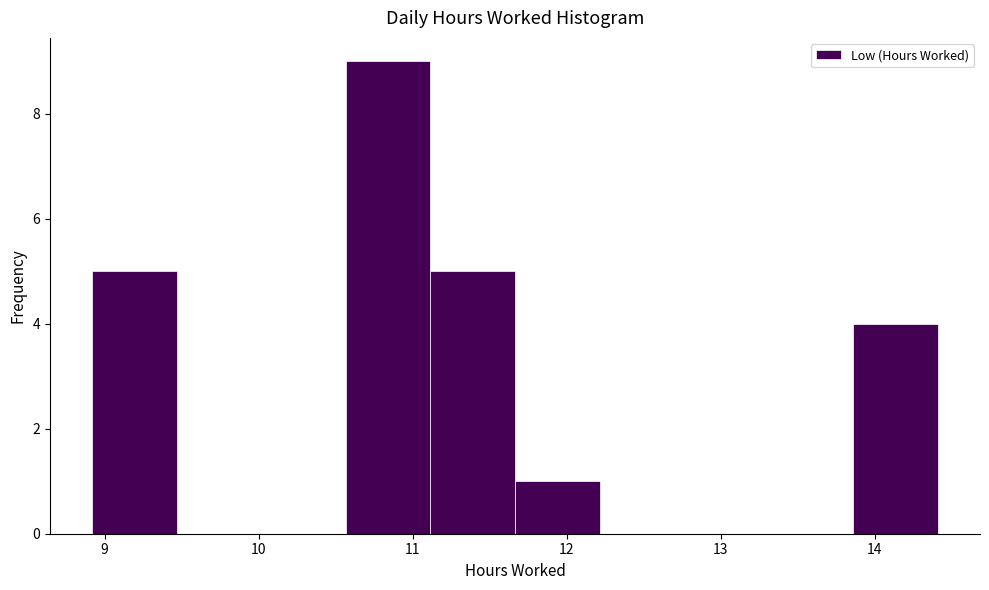

Reading left to right, list every bar in this chart as the range it spans on the x-axis followed by its height. Neither the bar edges nor the heights are printed on the chart, so give them approximately, as read against the axes.

8.9 to 9.5: 5
9.5 to 10.0: 0
10.0 to 10.6: 0
10.6 to 11.1: 9
11.1 to 11.7: 5
11.7 to 12.2: 1
12.2 to 12.8: 0
12.8 to 13.3: 0
13.3 to 13.9: 0
13.9 to 14.4: 4